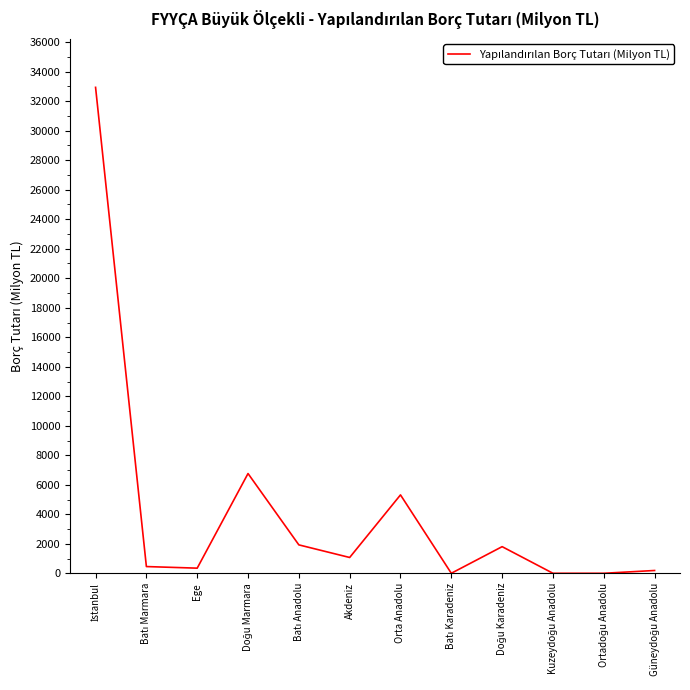

What is the difference between the second highest and second lowest values?

6761.9